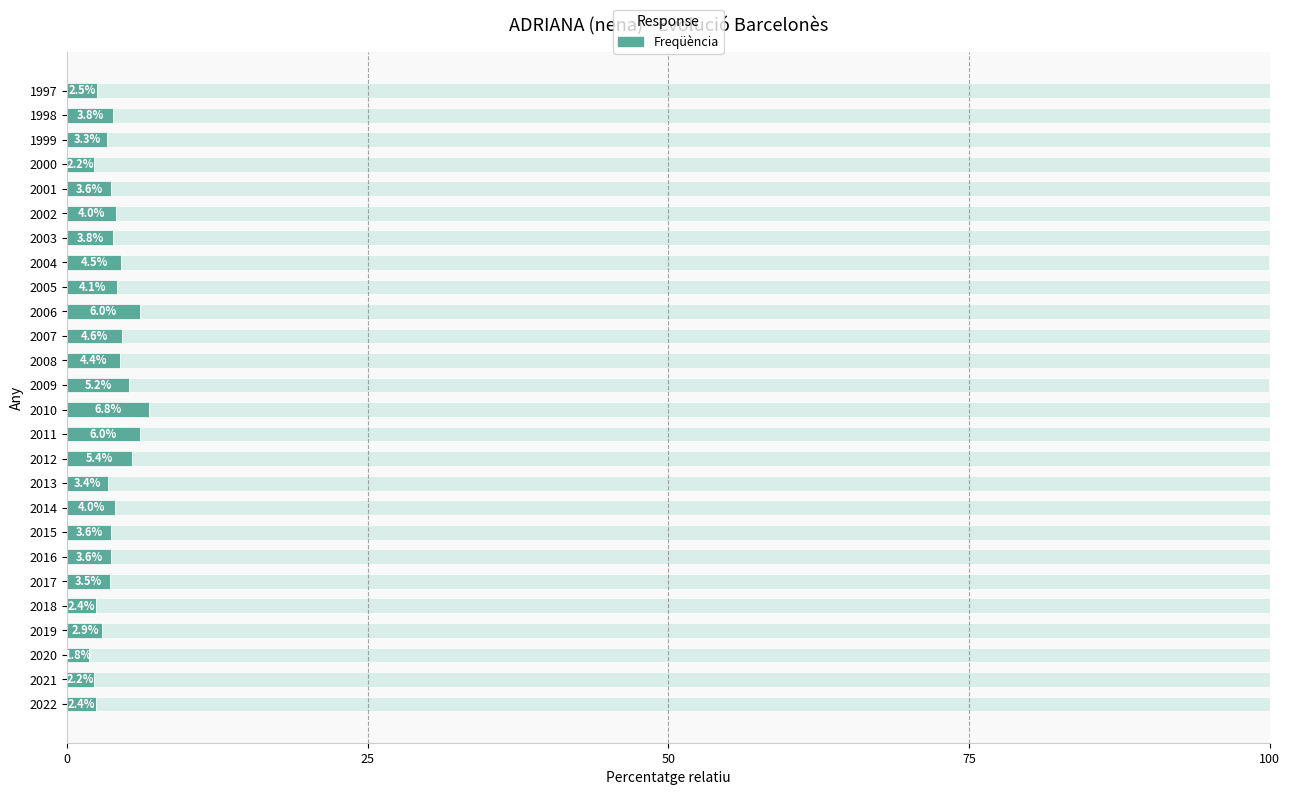

What is the greatest value displayed?

6.8